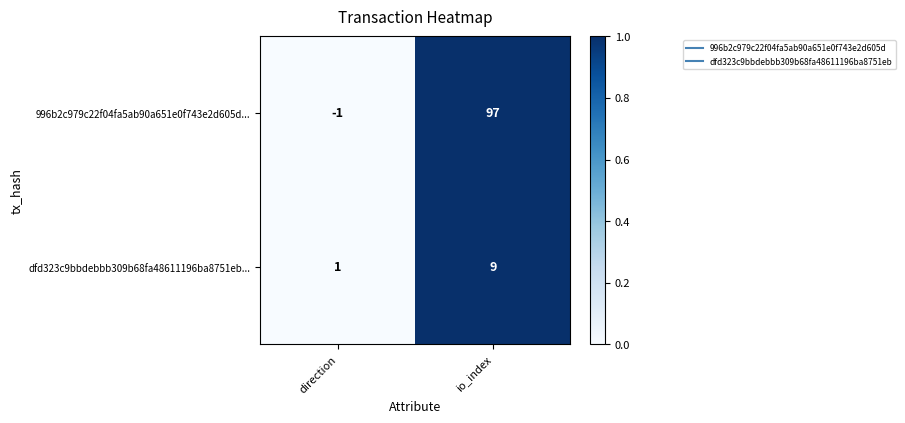

How many data points does each series have?

2